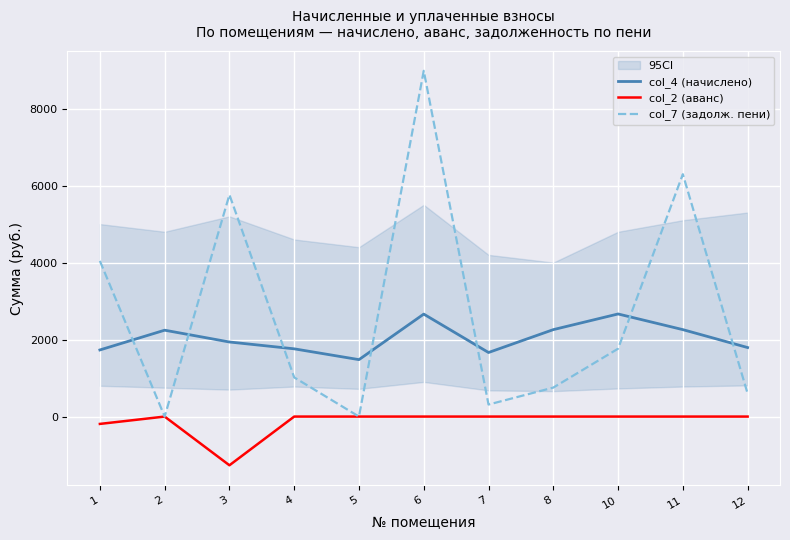

Which series has the largest range (max minus min)?

col_7 (задолж. пени)